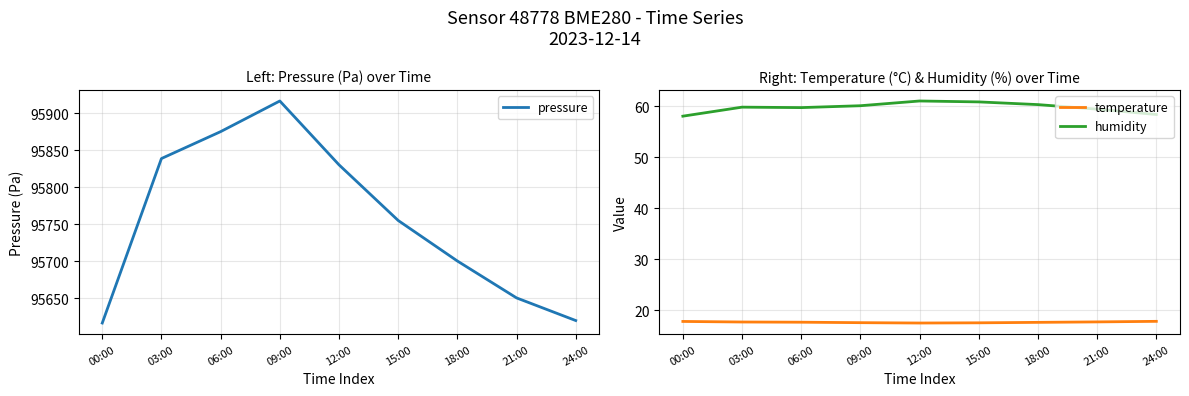

Rank the series at 15:00 from highest to lowest value.

pressure, humidity, temperature